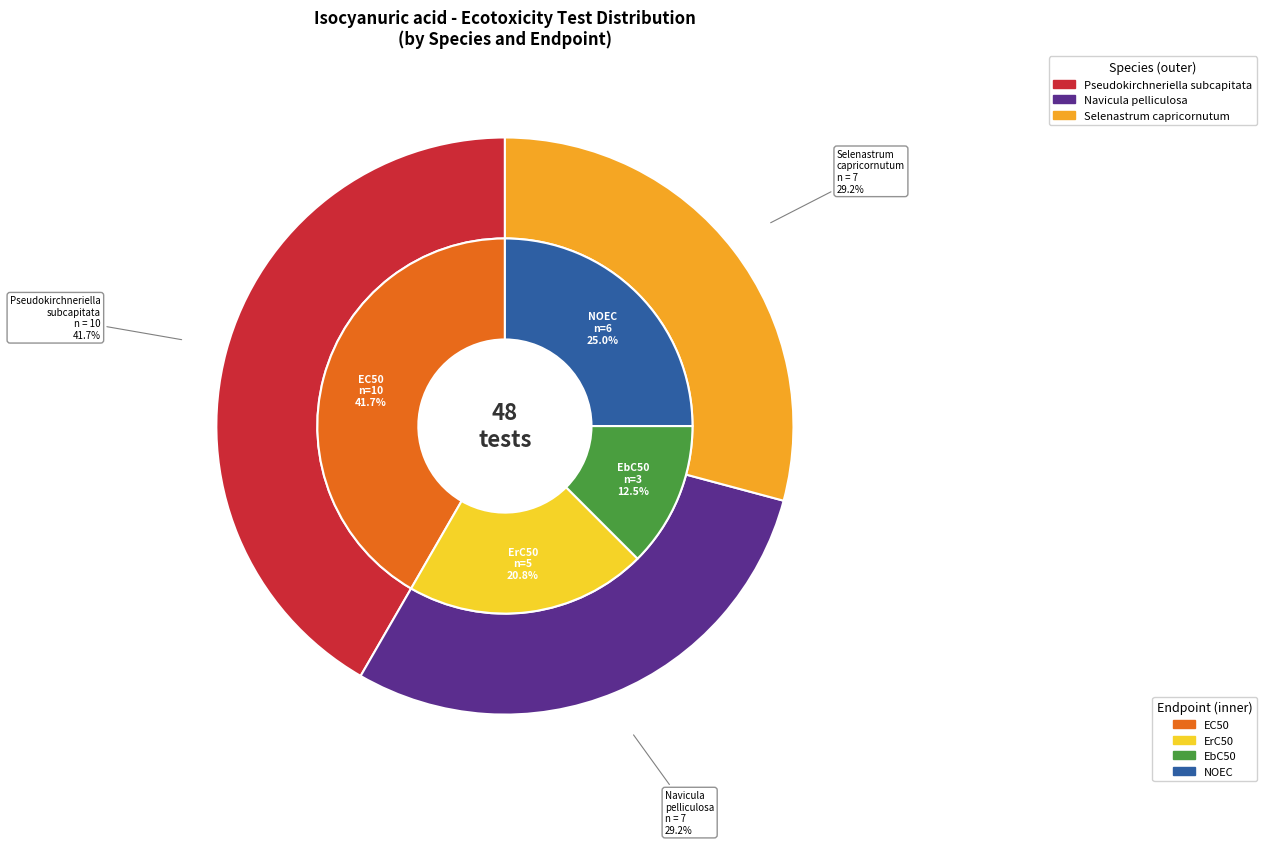

Combined, do NOEC and ErC50 account for over 50%?

No